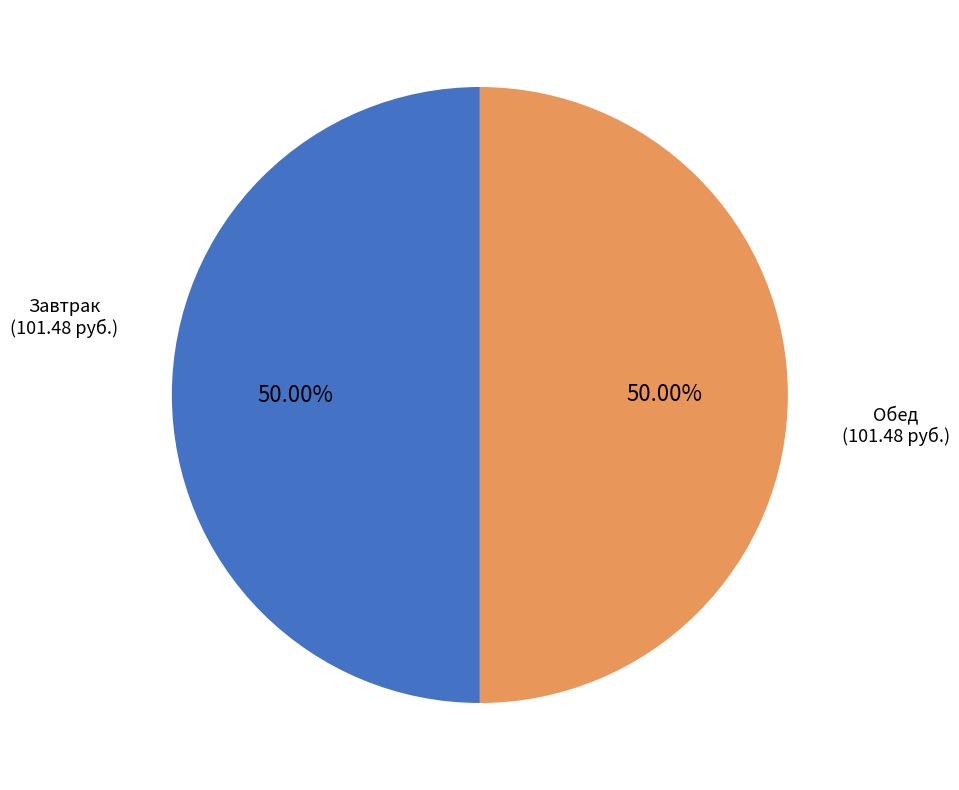

How many segments does this pie chart have?

2